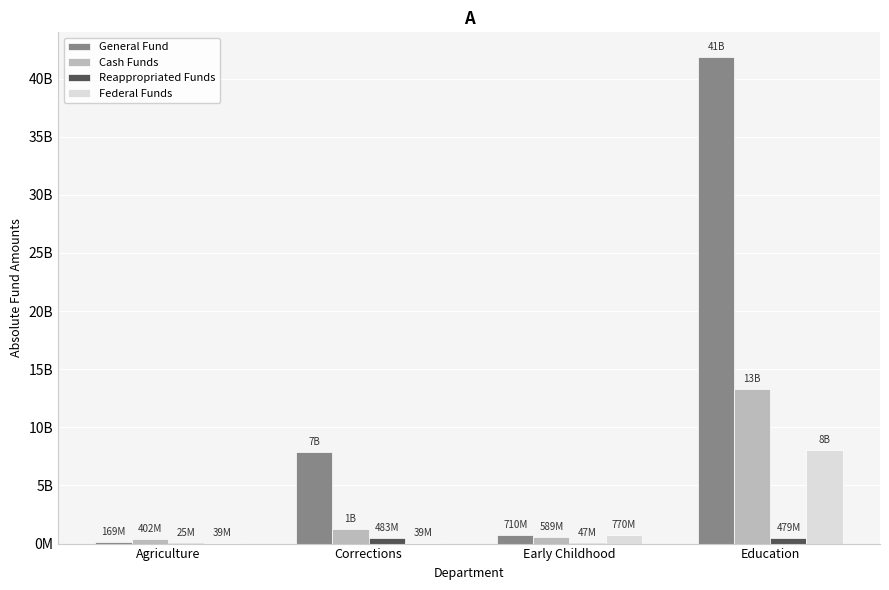

At which label is General Fund closest to 21028142236?

Corrections